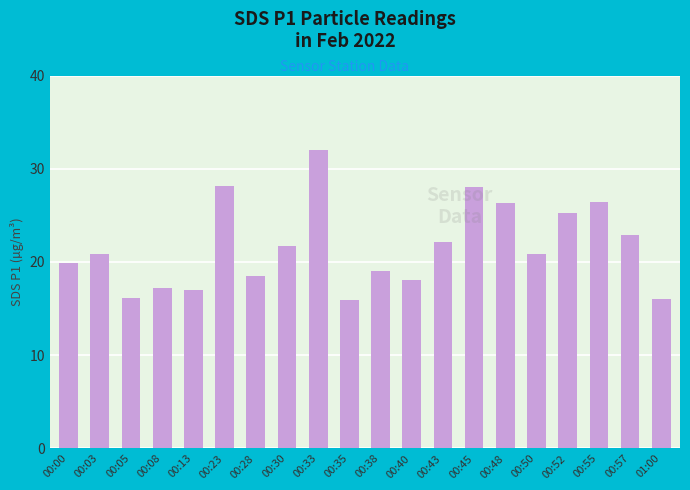

What is the ratio of the value at 00:50 to the value at 00:08?

1.2